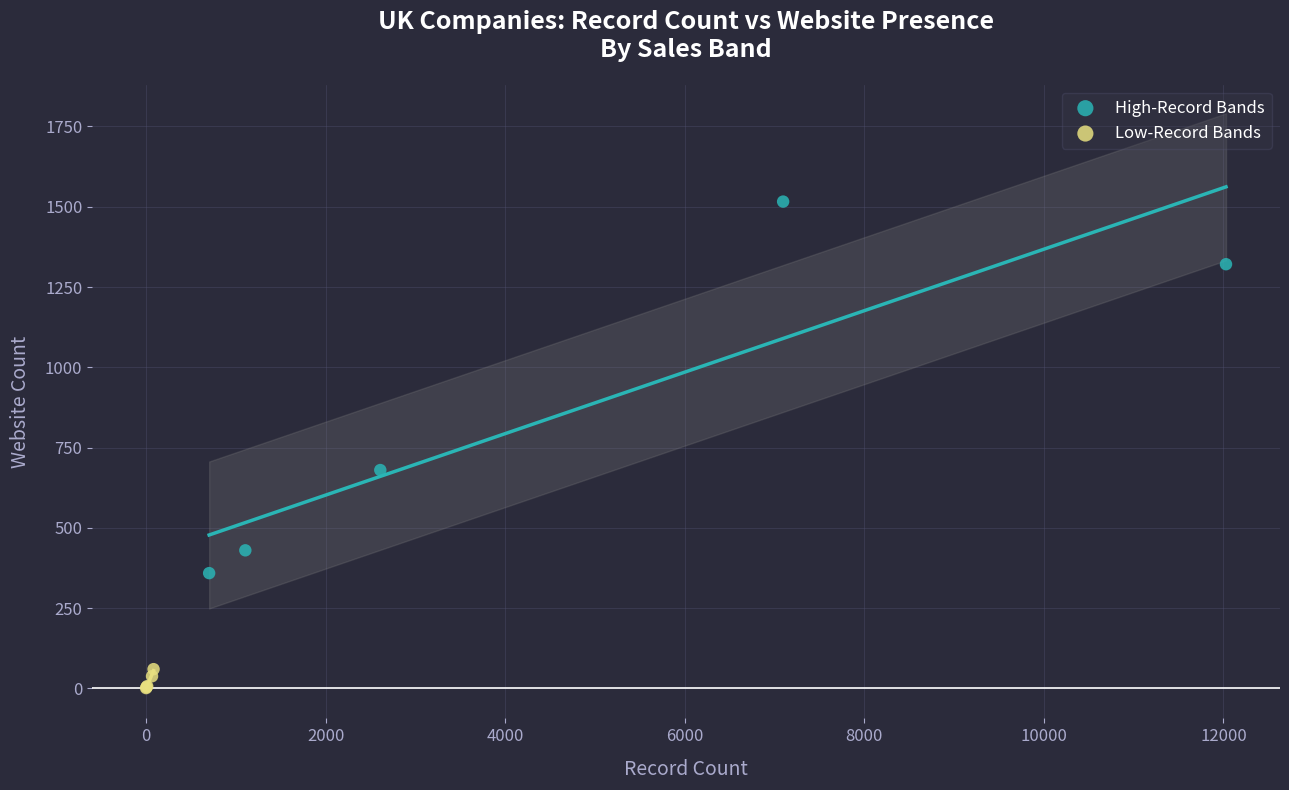

What are all the series names shown in the legend?

High-Record Bands, Low-Record Bands